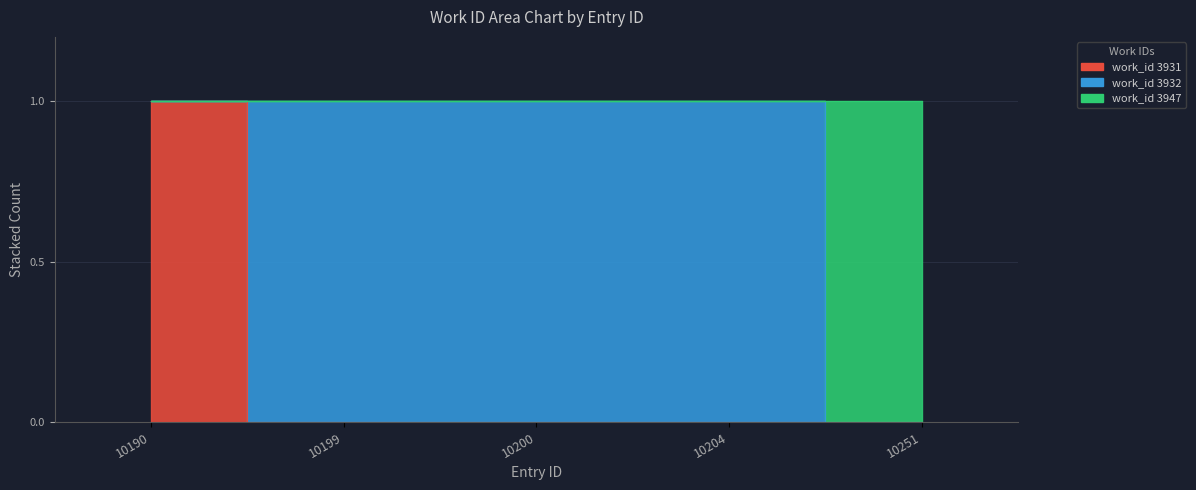

Rank the categories by value from lowest to highest.

10251, 10190, 10199, 10200, 10204